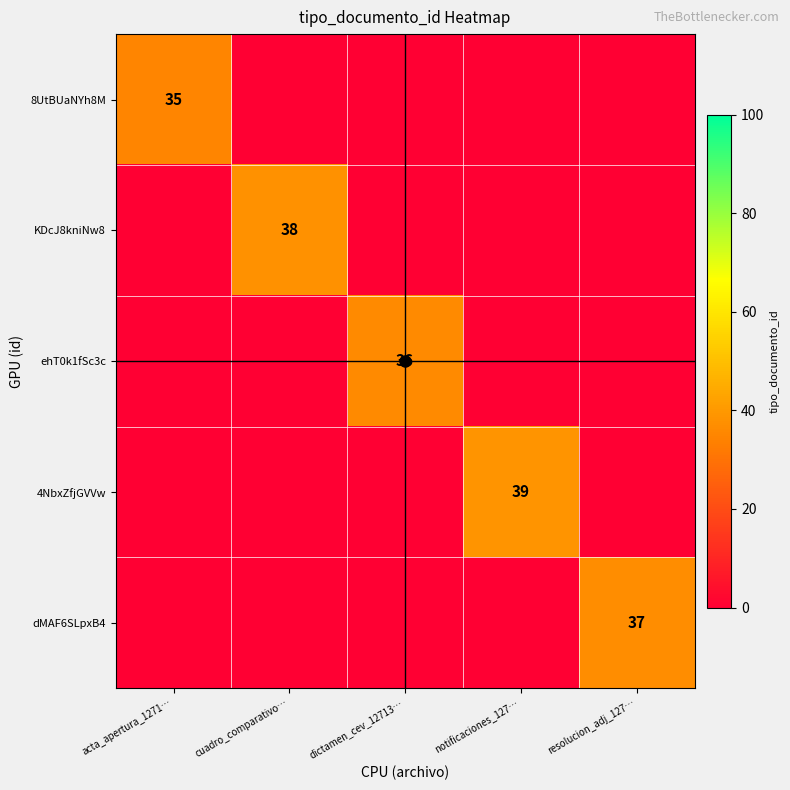

What is the difference between the maximum and minimum values in the 4NbxZfjGVVw series?

39